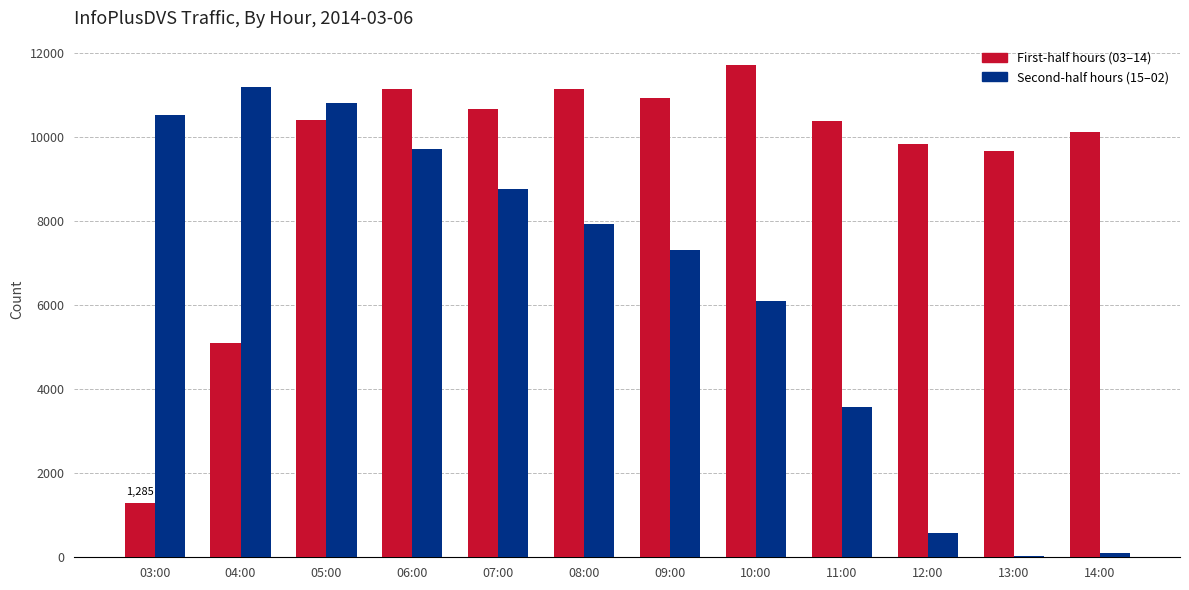

At which category does the chart reach its peak across all series?

10:00